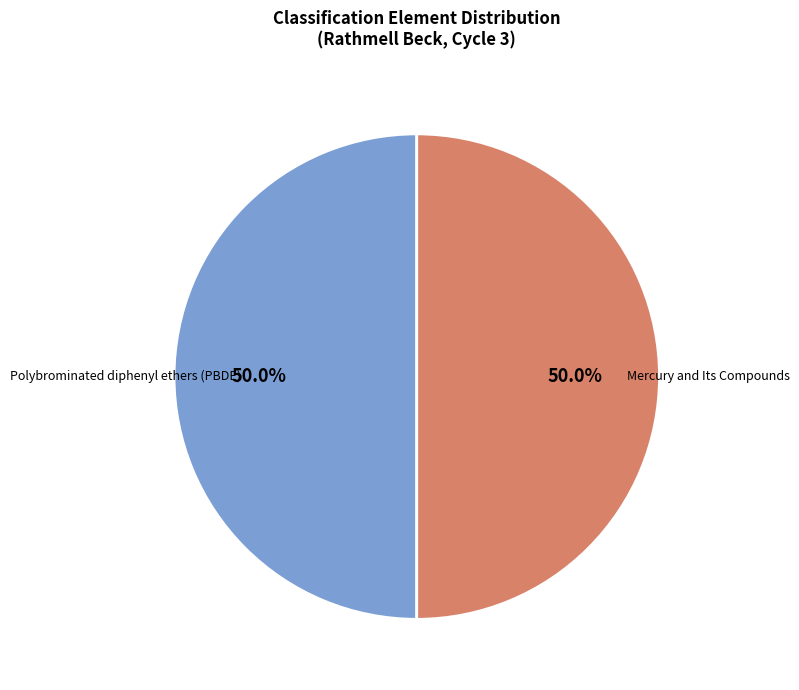

To the nearest percent, what portion does Mercury and Its Compounds represent?

50%